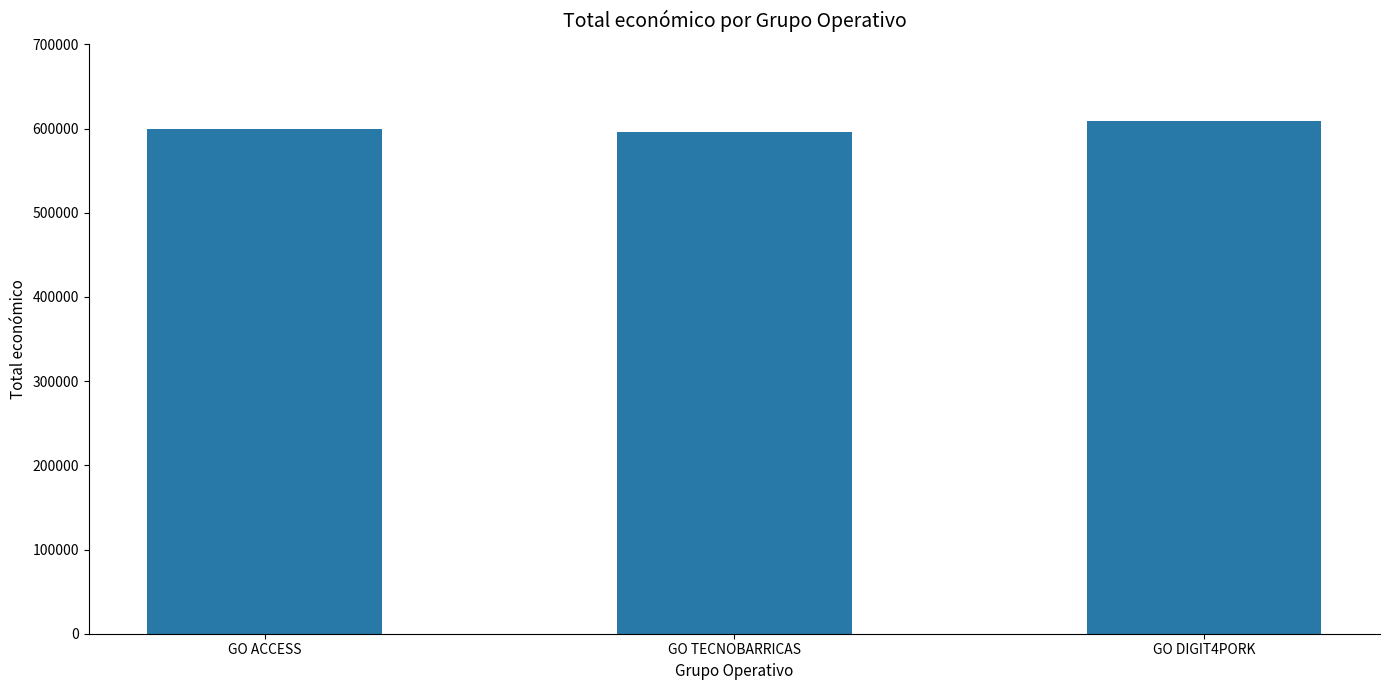

What is the sum of the values at GO ACCESS and GO TECNOBARRICAS?

1196163